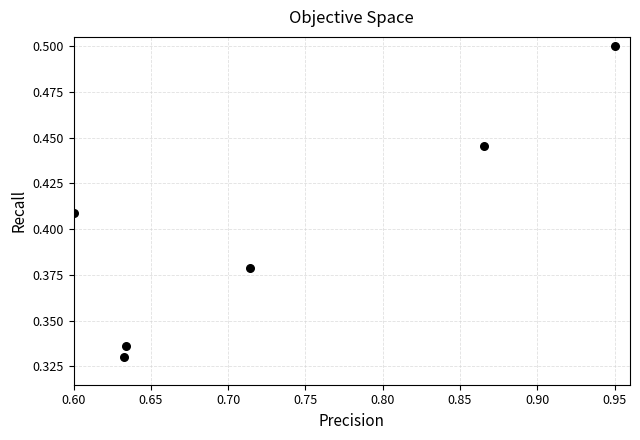

What is the average X value?

0.7